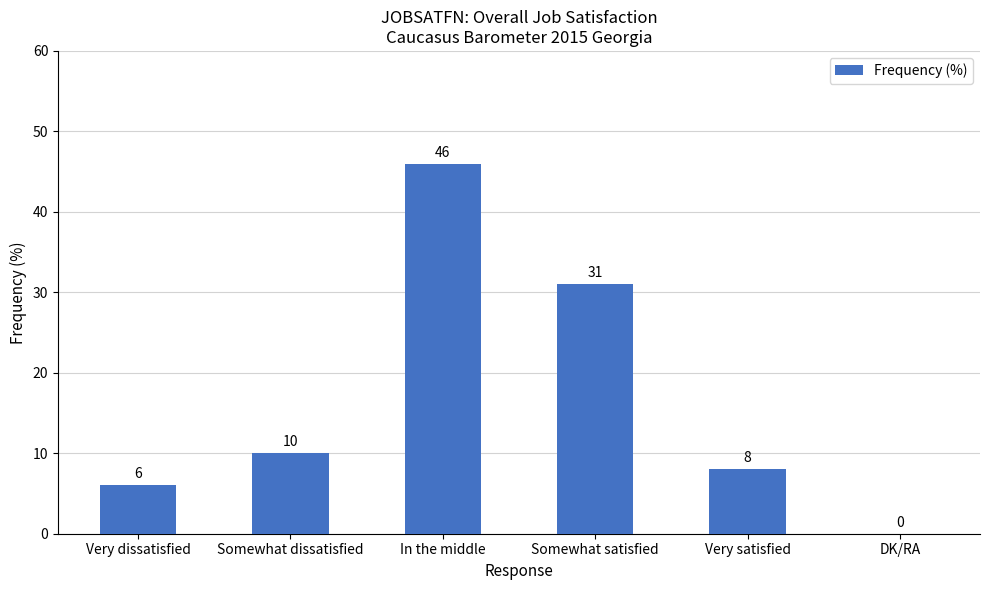

Which has a higher value, In the middle or Somewhat dissatisfied?

In the middle